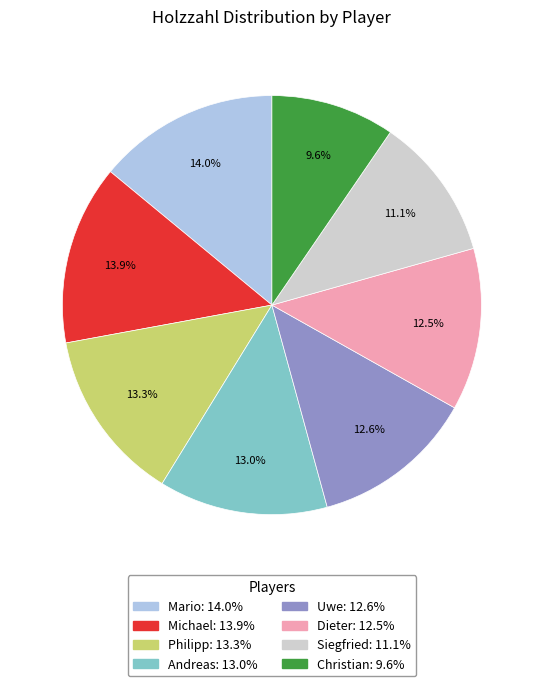

Approximately how many times larger is the value at Dieter compared to Mario?

0.9